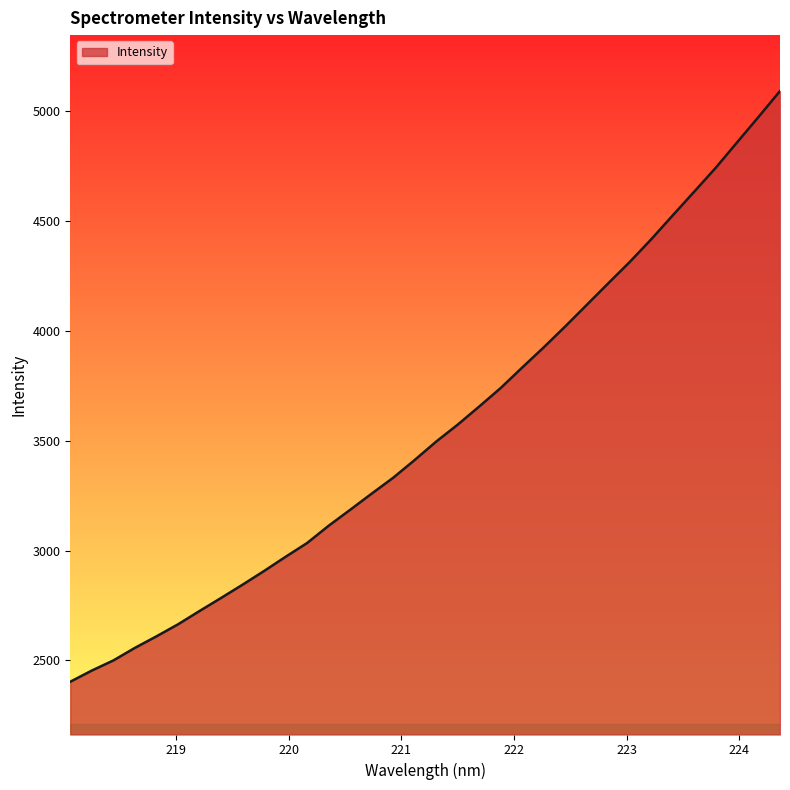

What is the greatest value displayed?

5092.2